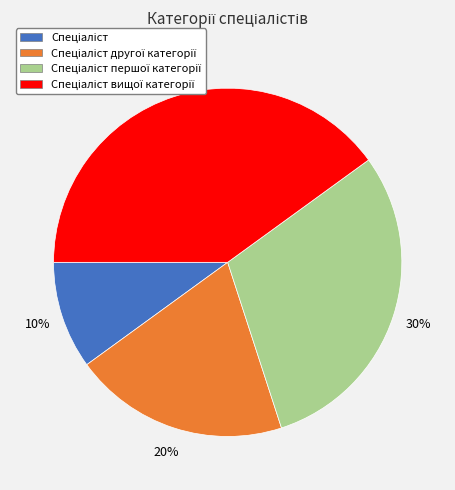

To the nearest percent, what is the average slice percentage?

25%